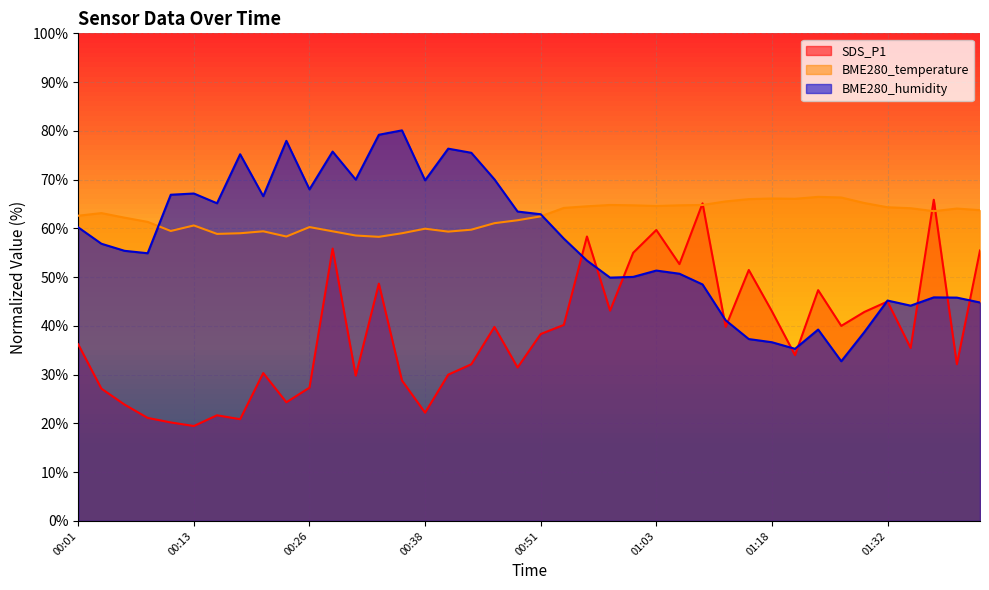

How many interior local valleys does the BME280_humidity series have?

10